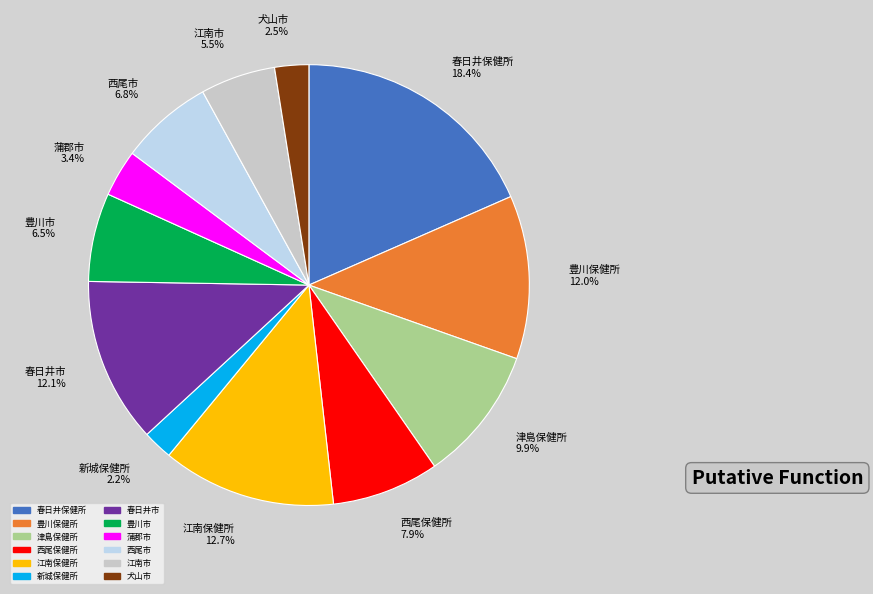

How many slices are in this pie chart?

12